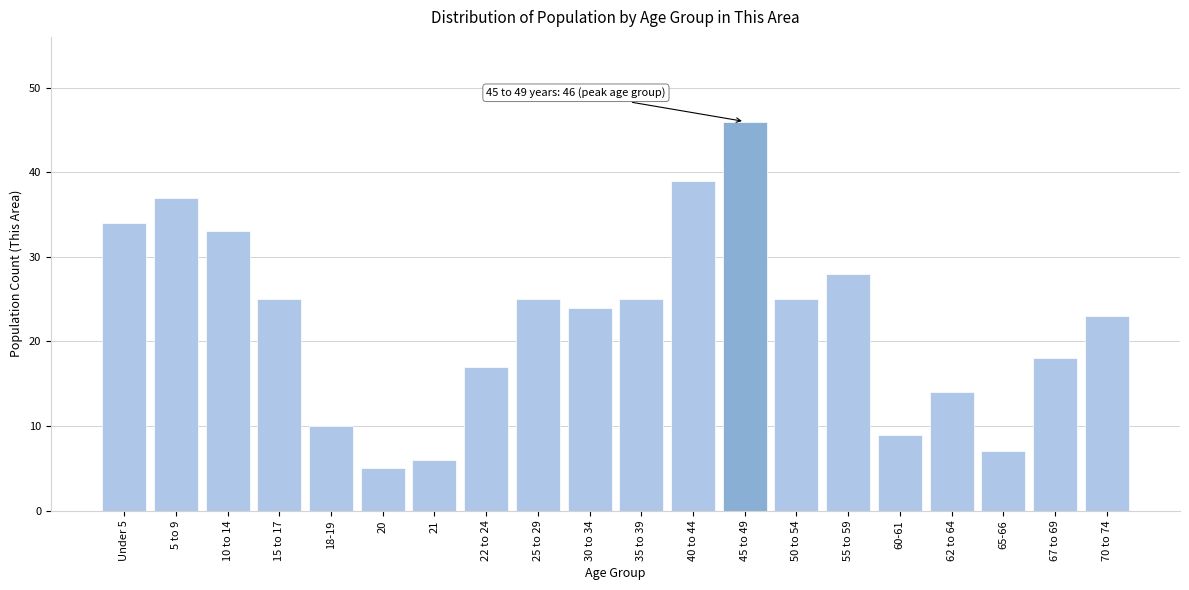

Reading right to left, transcribe all the data shown in this chart.

70 to 74=23	67 to 69=18	65-66=7	62 to 64=14	60-61=9	55 to 59=28	50 to 54=25	45 to 49=46	40 to 44=39	35 to 39=25	30 to 34=24	25 to 29=25	22 to 24=17	21=6	20=5	18-19=10	15 to 17=25	10 to 14=33	5 to 9=37	Under 5=34